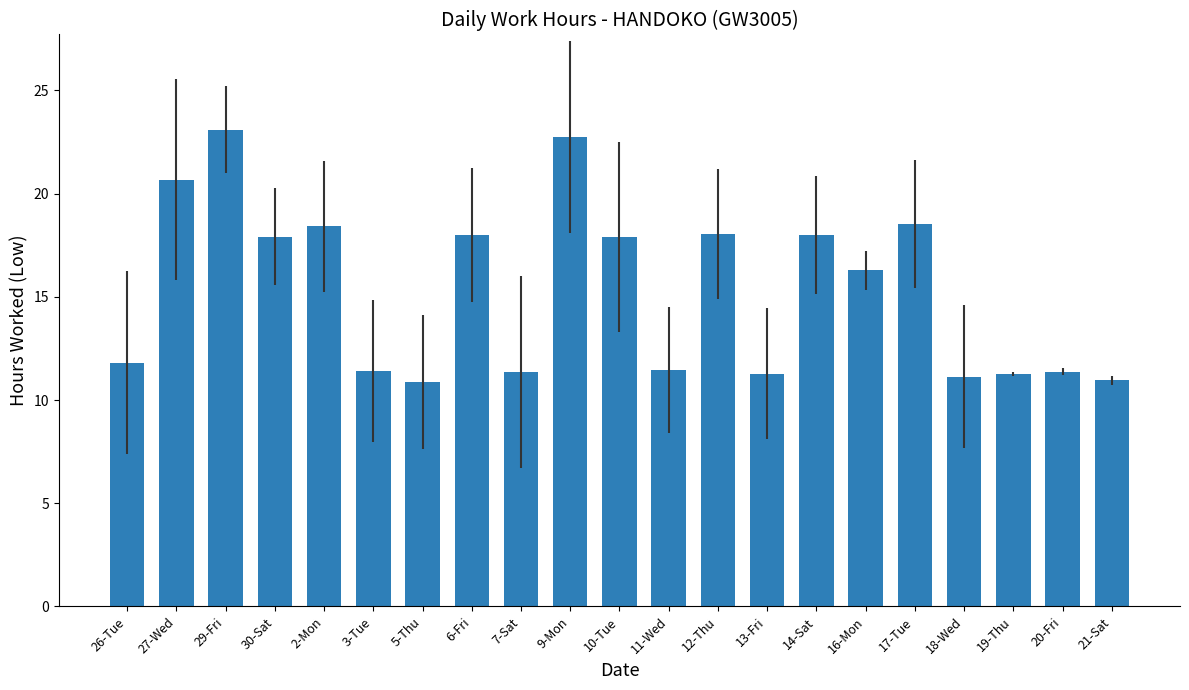

How many bars are there in total?

21